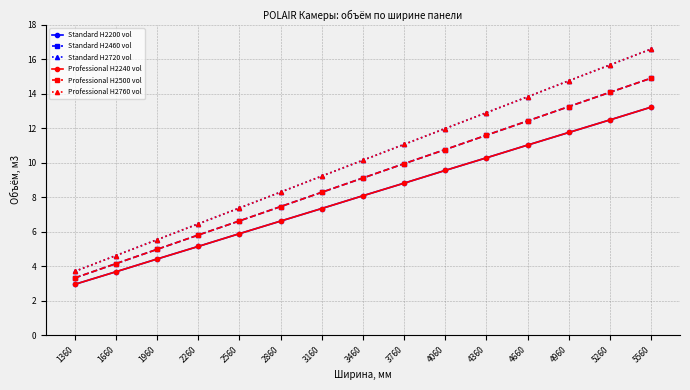

What is the average value of the Professional H2240 vol series?

8.1